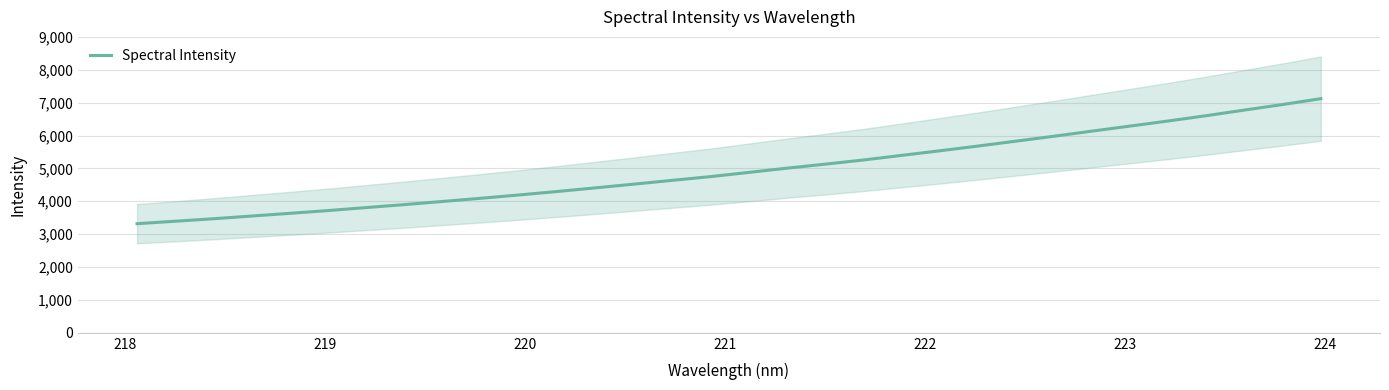

What is the lowest value of the Spectral Intensity series?

3318.8